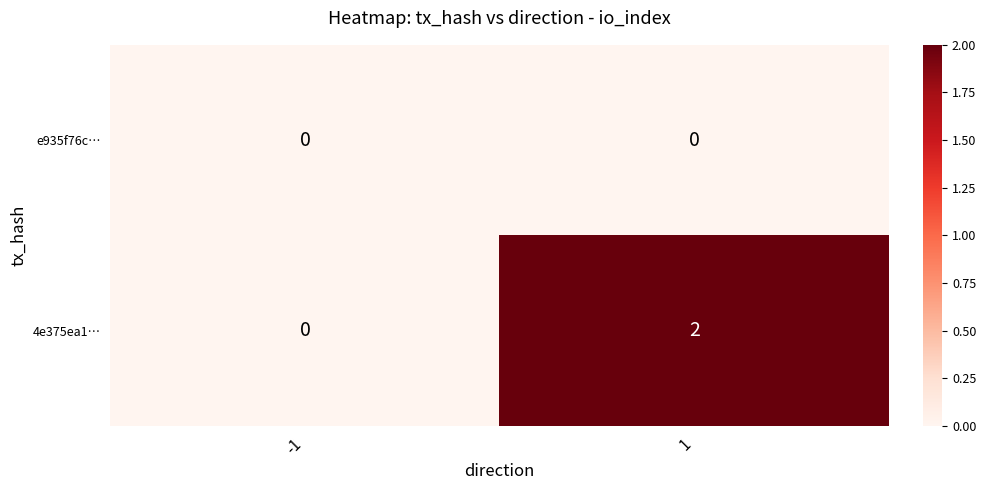

The 4e375ea1… series shows 0 at -1. True or false?

True